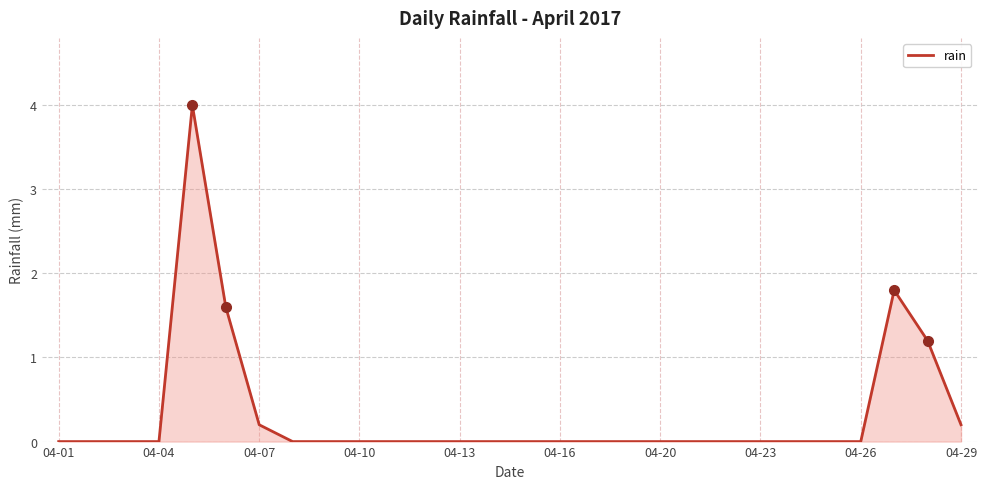

How many series are shown in this chart?

1